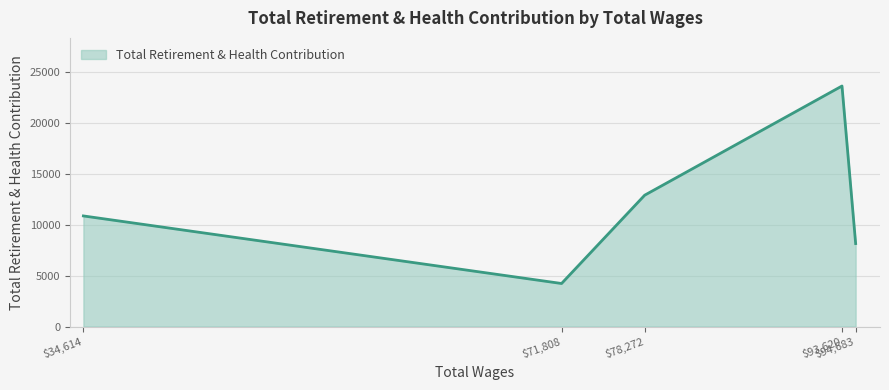

What is the average value?

11974